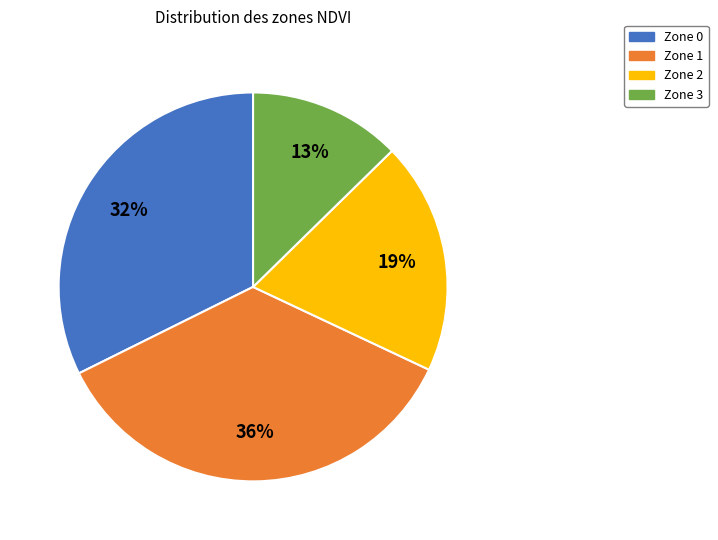

Which category has the biggest portion of the pie?

Zone 1